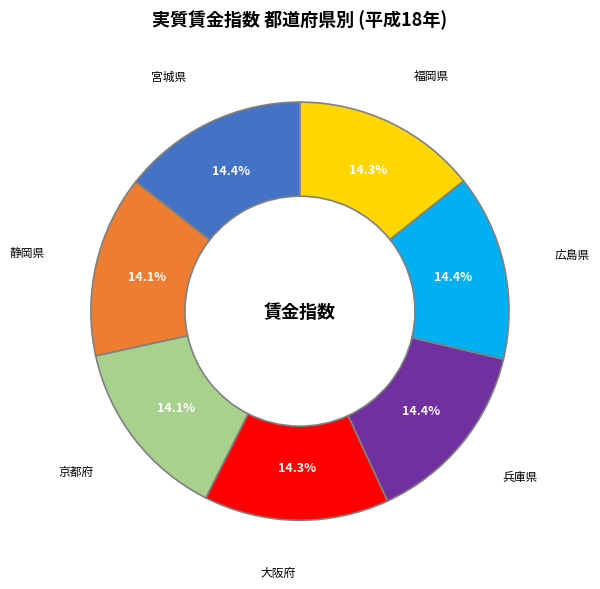

How many slices are in this pie chart?

7